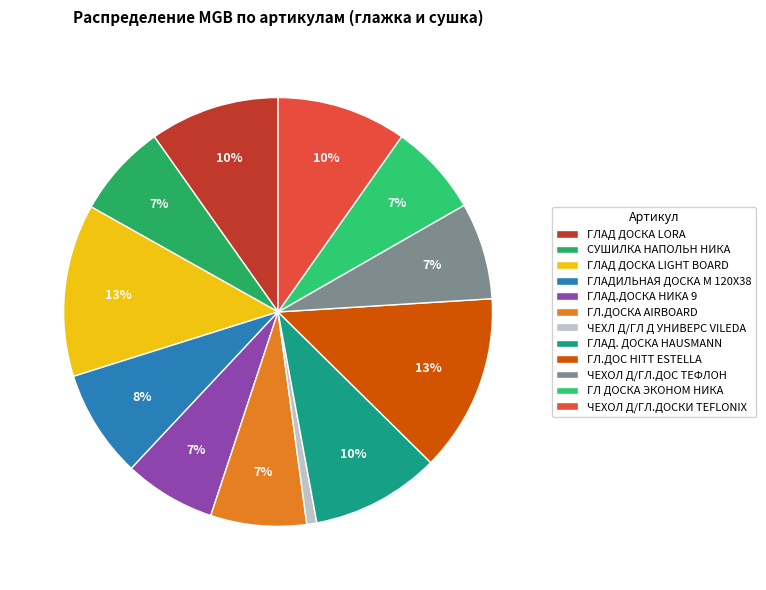

How many segments does this pie chart have?

12